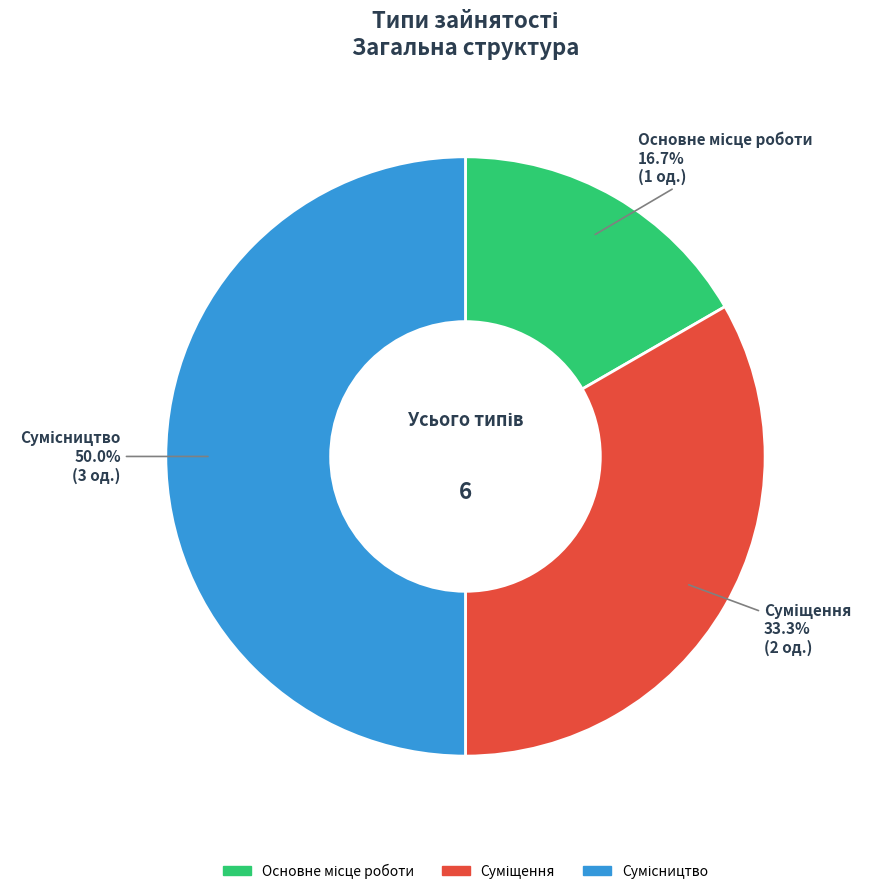

The Суміщення slice represents 33% of the pie. True or false?

True